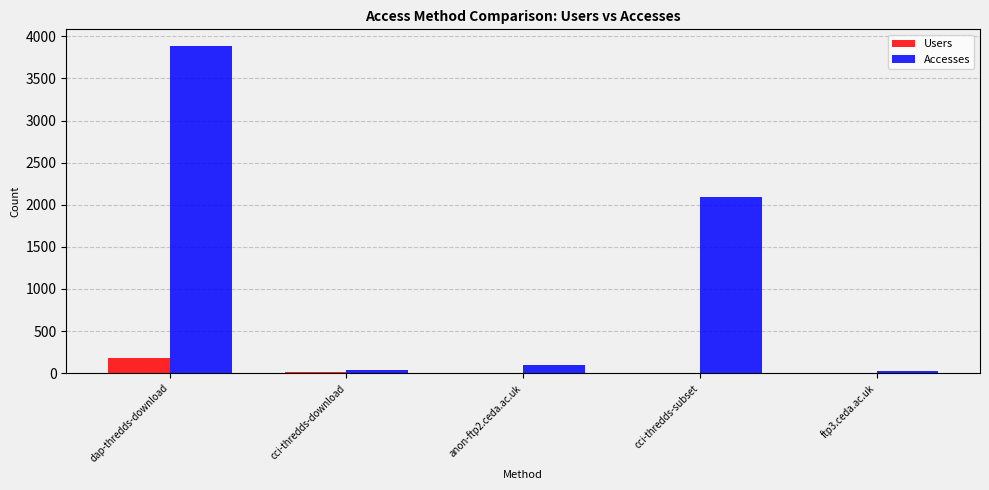

At which category is the sum across all series the highest?

dap-thredds-download